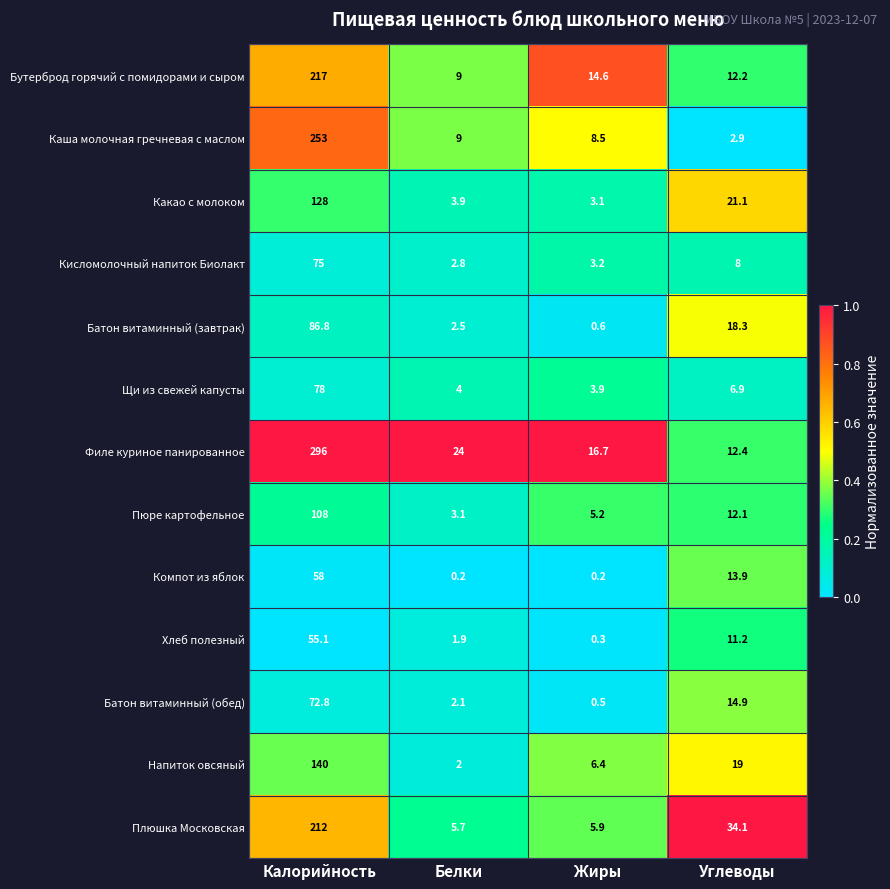

What is the maximum value for Пюре картофельное?

108.0